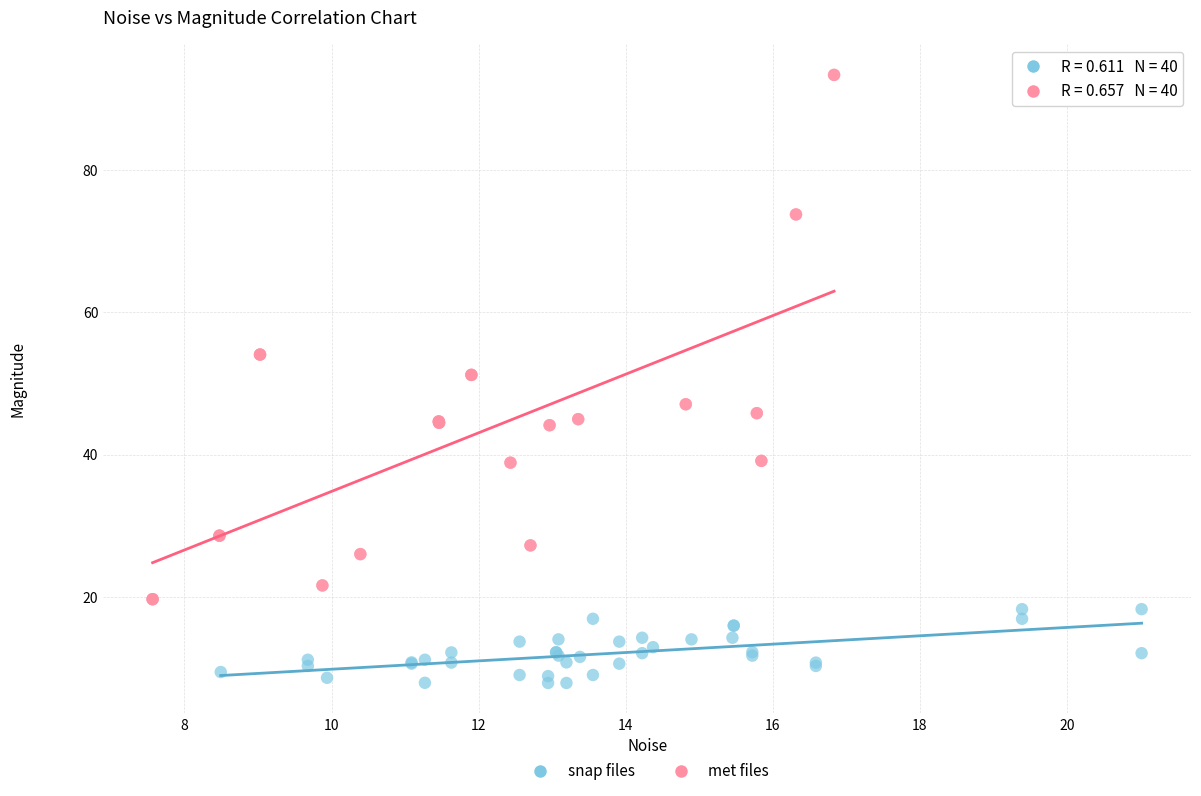

Which series has the widest spread of Y values?

met files